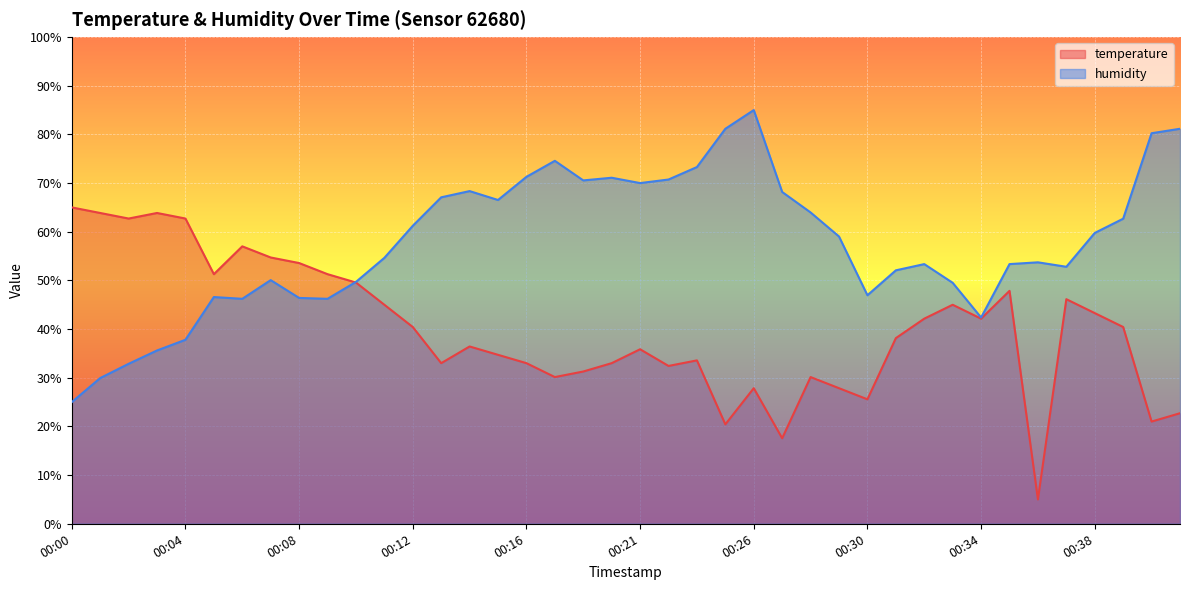

How many series are shown in this chart?

2